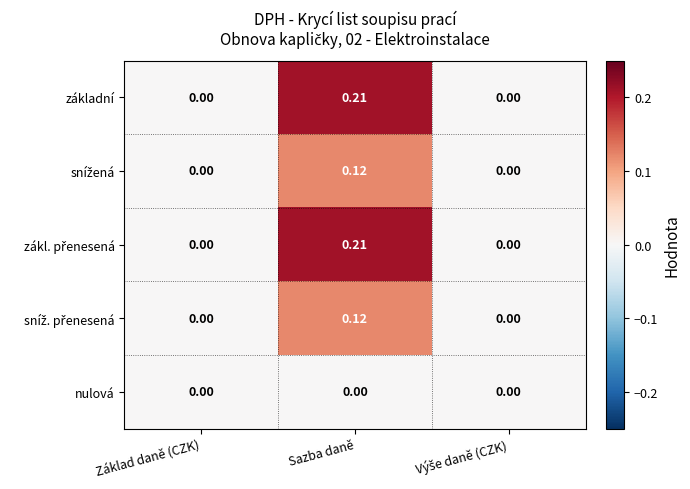

At which category is the sum across all series the highest?

Sazba daně